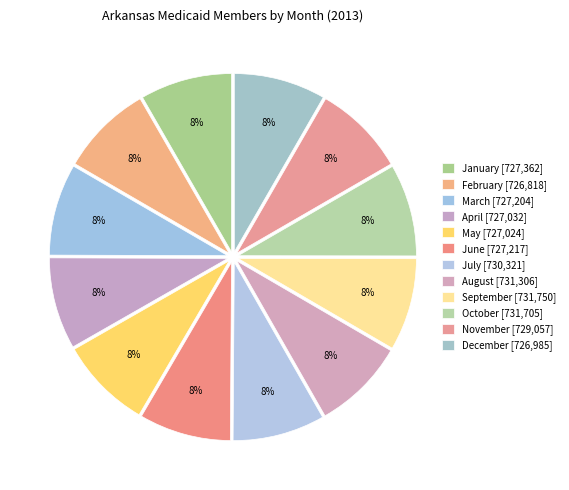

How many slices are in this pie chart?

12